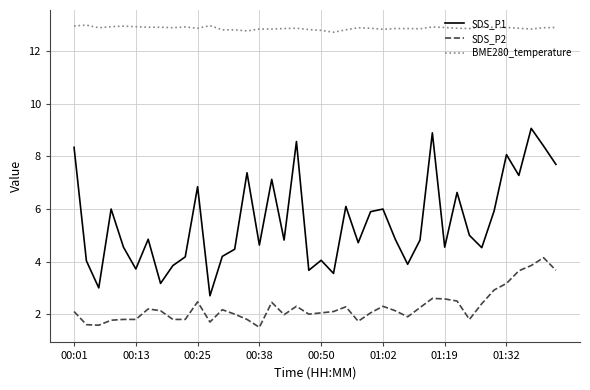

True or false: SDS_P2 and BME280_temperature cross at least once.

False